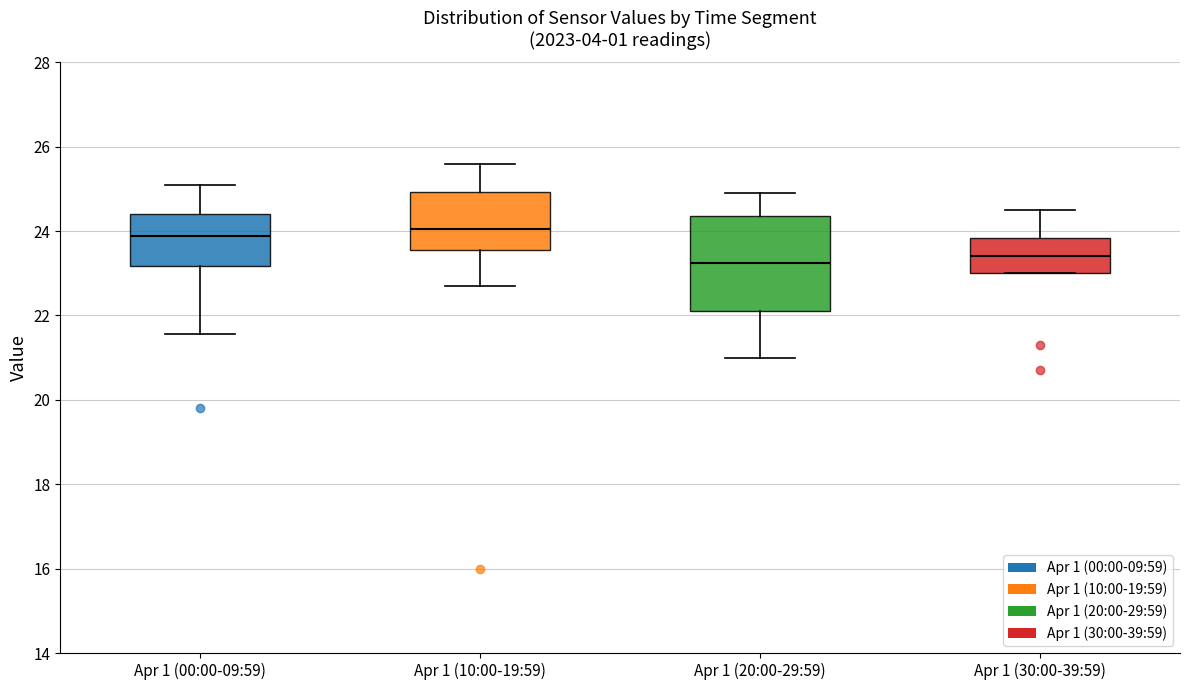

Comparing the boxes themselves (not the whiskers), which one is the tallest?

Apr 1 (20:00-29:59)